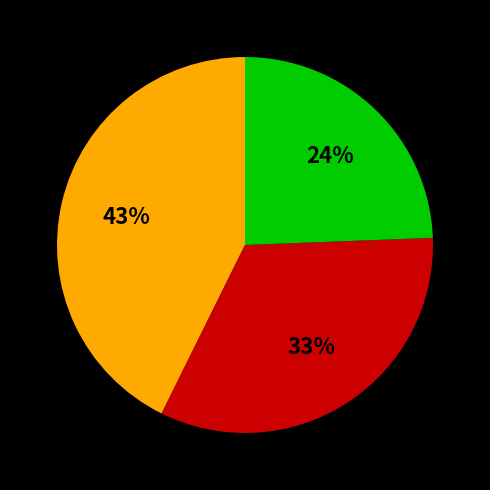

Does any single category account for the majority?

No